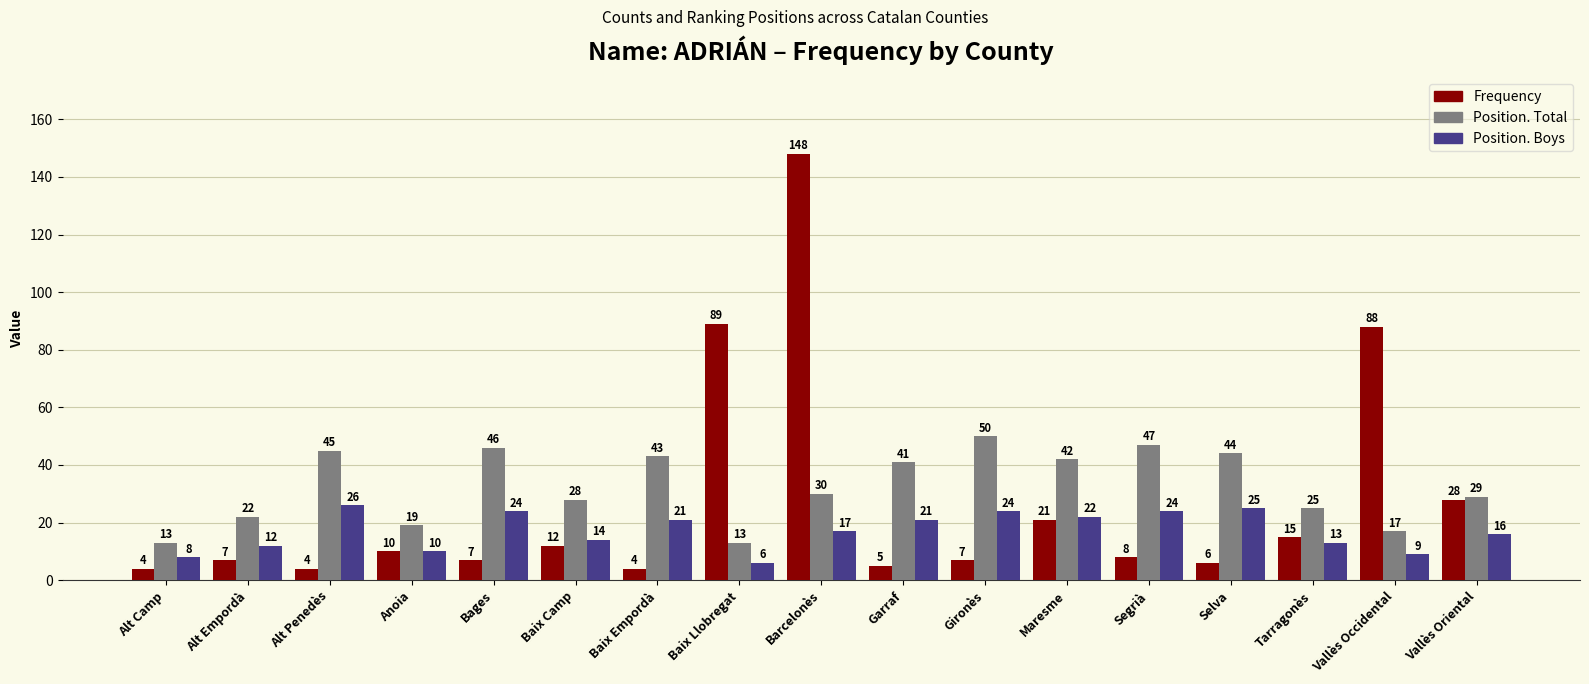

Are the bars horizontal?

No